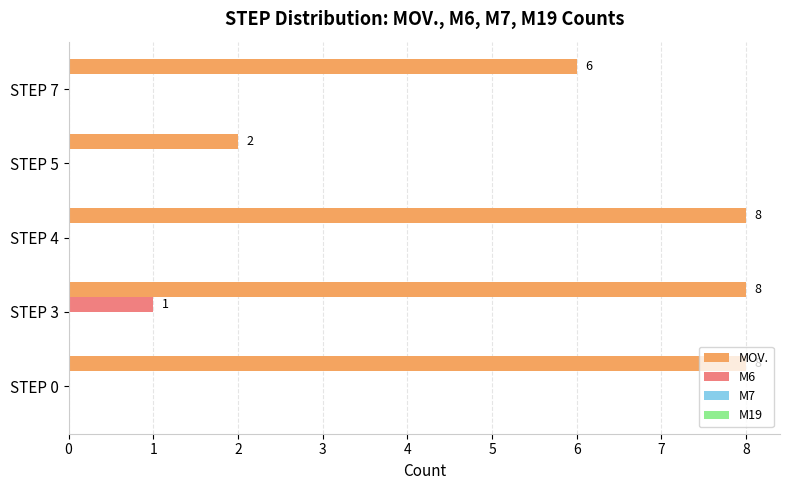

What value does the MOV. series have at STEP 4?

8